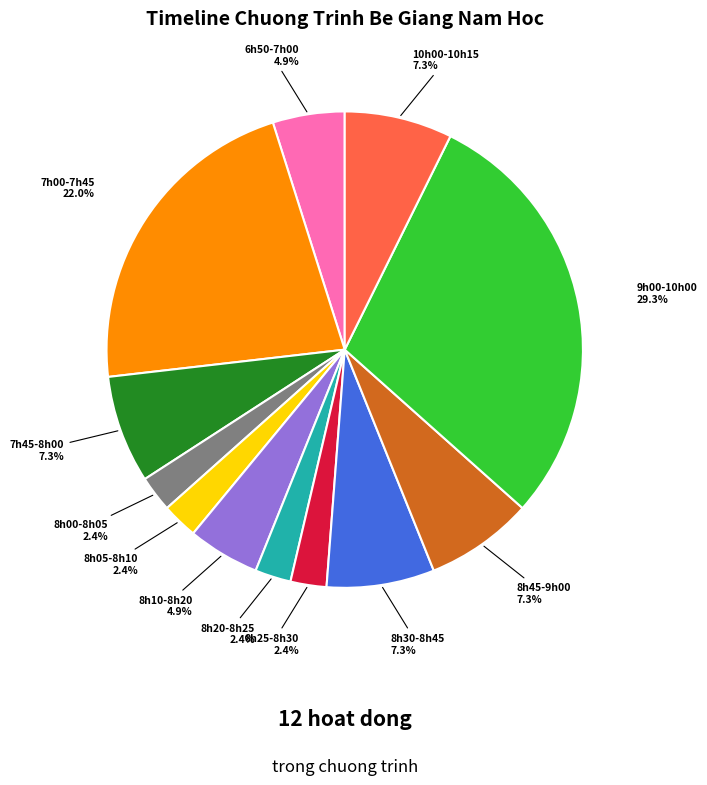

What is the ratio of the value at 7h45-8h00 to the value at 6h50-7h00?

1.5